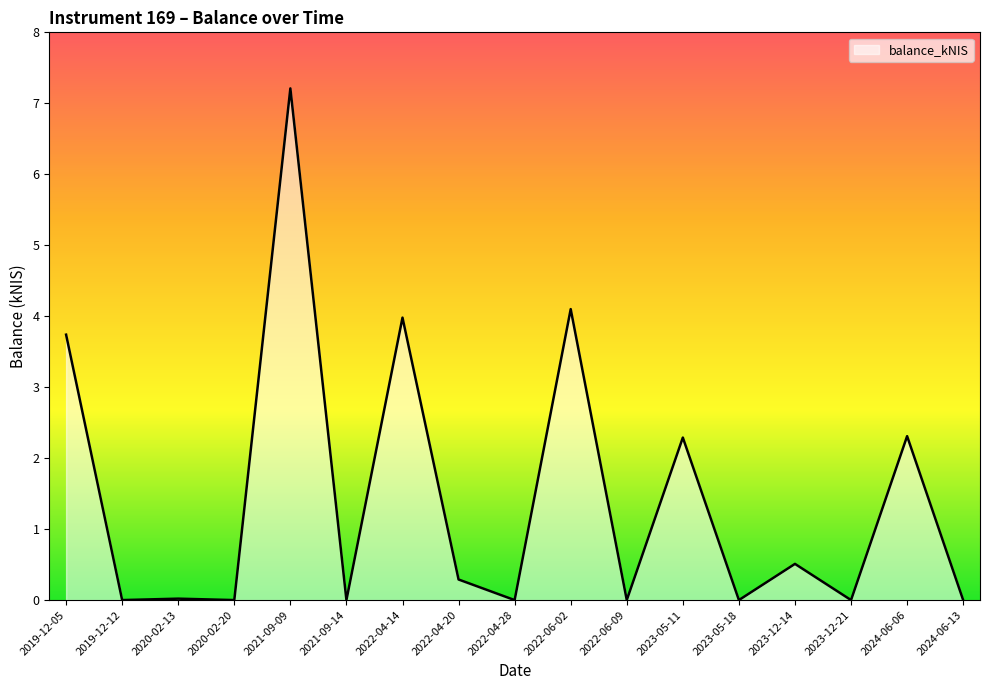

What is the maximum value shown in the chart?

7.2